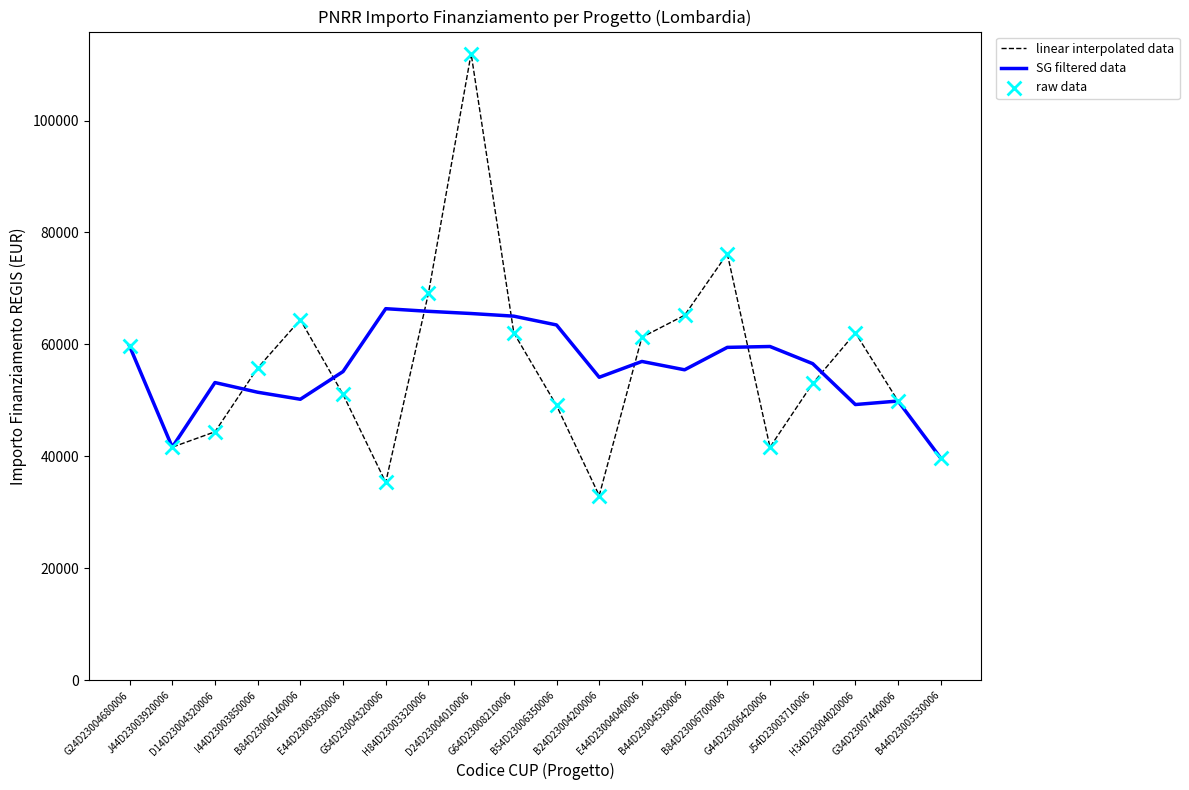

Which series has the largest range (max minus min)?

linear interpolated data